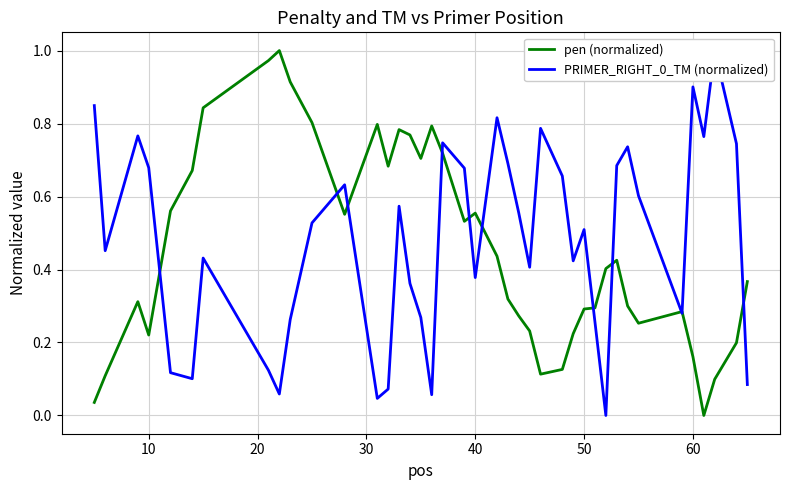

The pen (normalized) series shows 0.1 at 10. True or false?

False